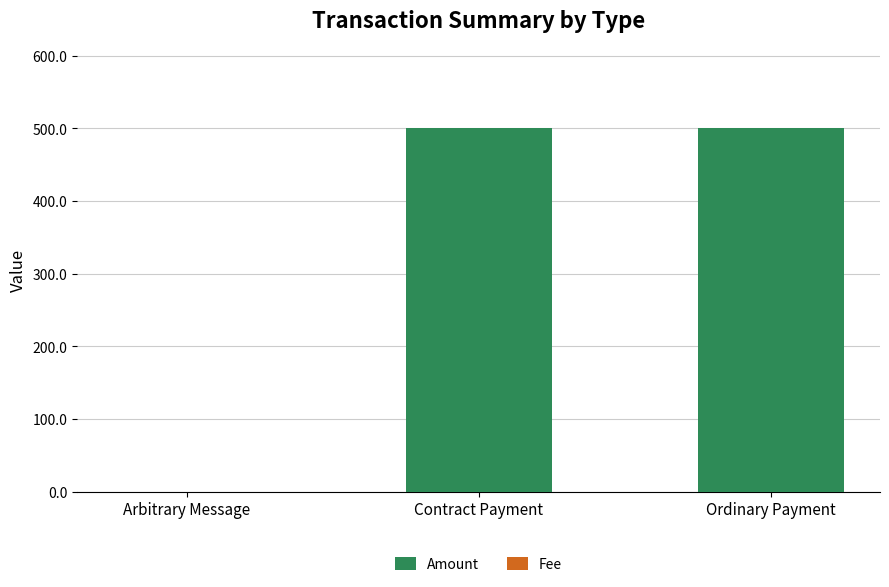

What is the maximum value for Amount?

500.3